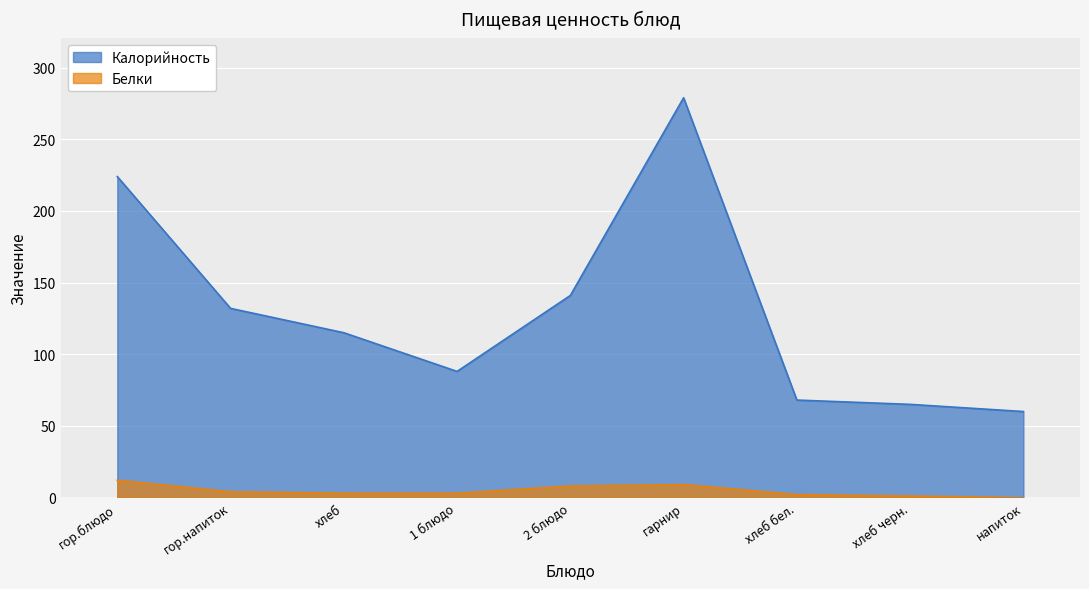

True or false: Белки and Калорийность cross at least once.

False